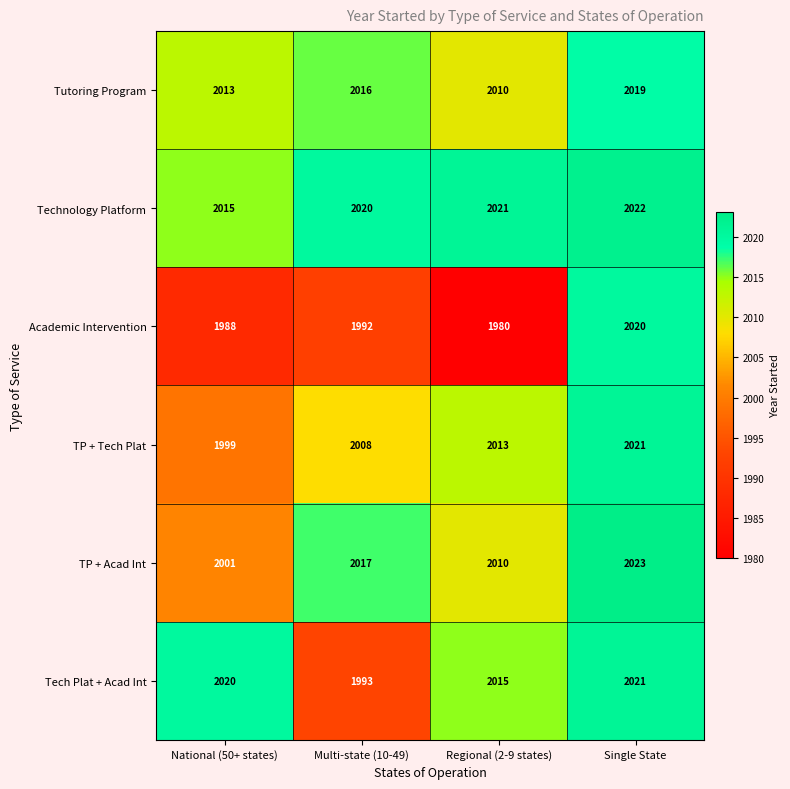

What is the total value across all series at Single State?

12126